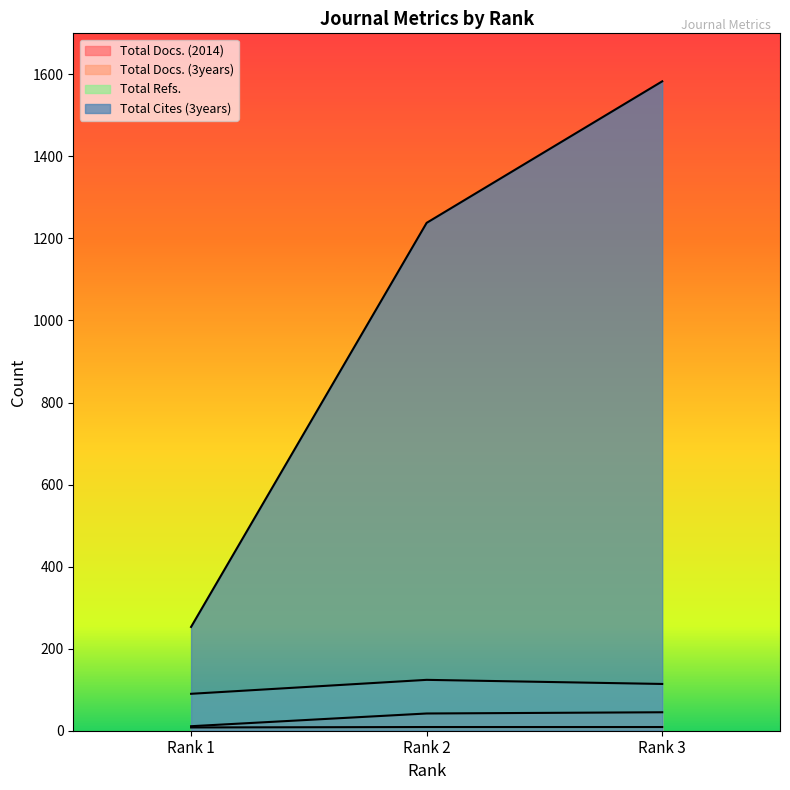

Reading left to right, transcribe all the data shown in this chart.

Total Docs. (2014): Rank 1=8	Rank 2=9	Rank 3=9
Total Docs. (3years): Rank 1=11	Rank 2=42	Rank 3=45
Total Refs.: Rank 1=90	Rank 2=124	Rank 3=114
Total Cites (3years): Rank 1=253	Rank 2=1238	Rank 3=1583